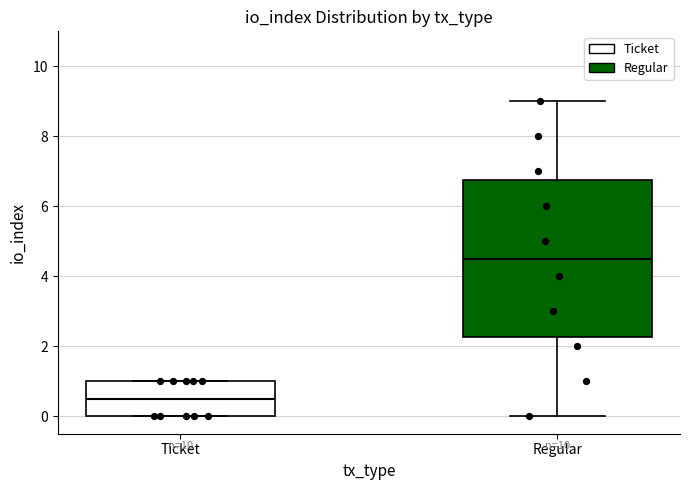

Reading left to right, transcribe this box plot: for each box, give where its median line is, the range the box spans, and where its two whiskers end, as read against the y-axis. The values are not printed on the chart, so give them approximately, as read against the axis.

Ticket: median 0.6, box 0.0 to 1.0, whiskers 0.0 to 1.0
Regular: median 4.6, box 2.2 to 6.8, whiskers 0.0 to 9.0